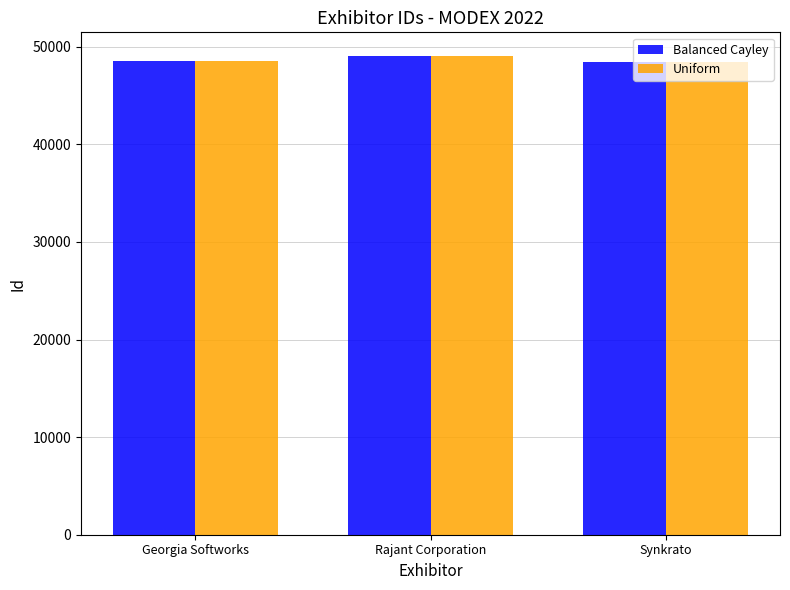

What is the label of the 3rd bar from the right?

Georgia Softworks